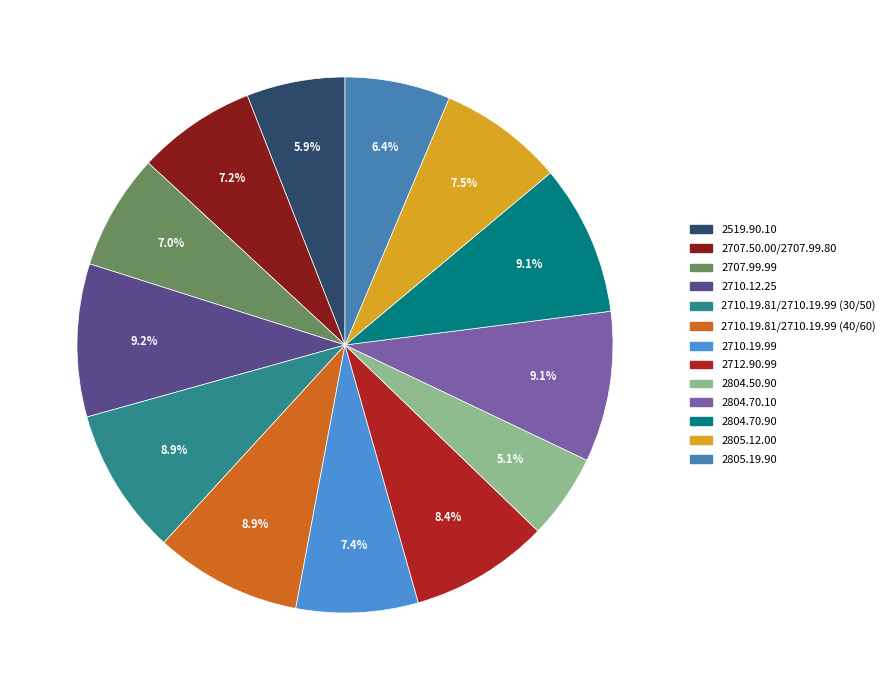

Which slice is the smallest?

2804.50.90